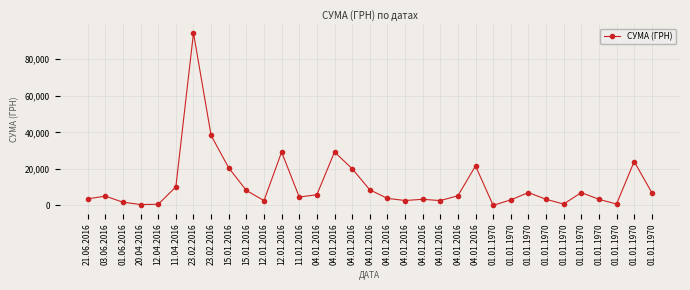

List the labels in order of value, largest first.

23.02.2016, 23.02.2016, 12.01.2016, 04.01.2016, 01.01.1970, 04.01.2016, 15.01.2016, 04.01.2016, 11.04.2016, 04.01.2016, 15.01.2016, 01.01.1970, 01.01.1970, 01.01.1970, 04.01.2016, 04.01.2016, 03.06.2016, 11.01.2016, 04.01.2016, 21.06.2016, 01.01.1970, 01.01.1970, 04.01.2016, 01.01.1970, 04.01.2016, 04.01.2016, 12.01.2016, 01.06.2016, 01.01.1970, 01.01.1970, 12.04.2016, 20.04.2016, 01.01.1970